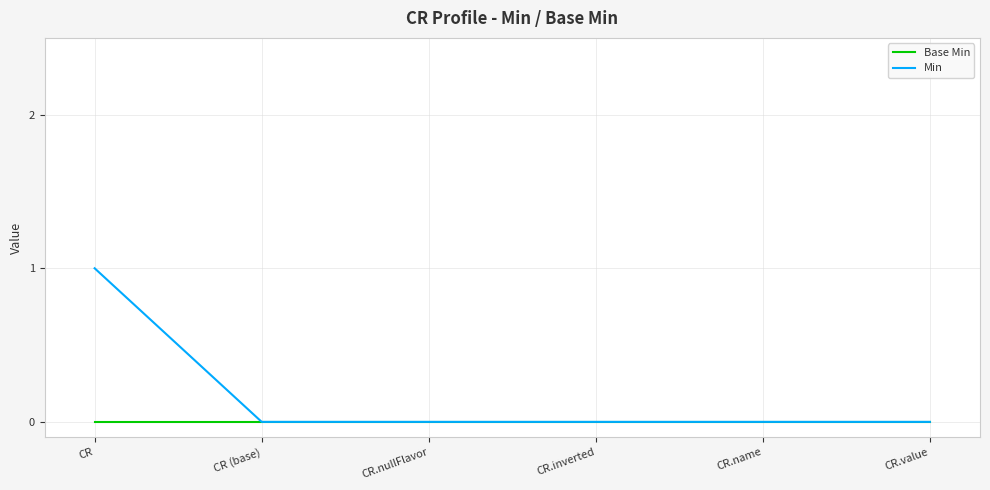

Which series has the largest total across all categories?

Min